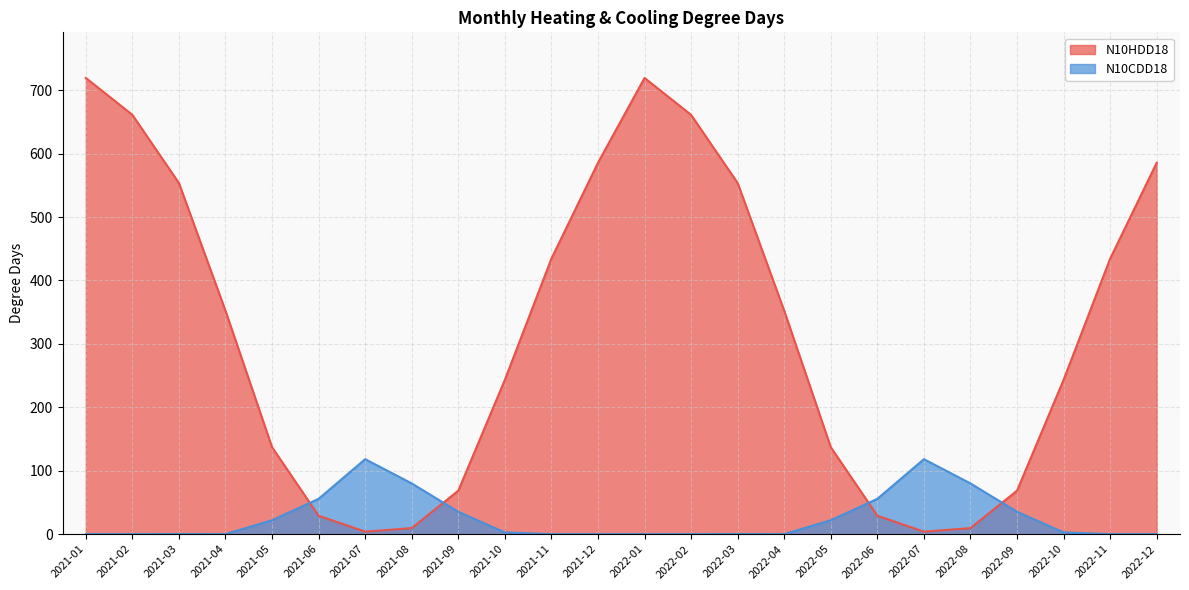

What is the value of the N10HDD18 point at the 19th from the left?

3.9